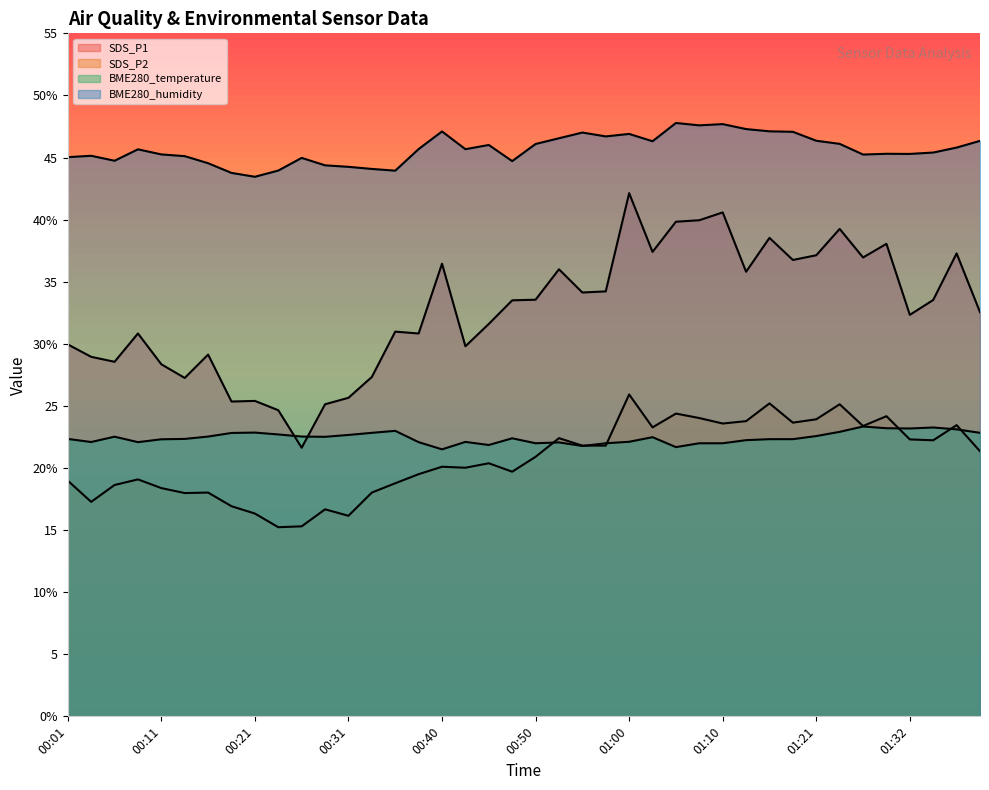

Between 00:03 and 00:50, which is larger?

00:50